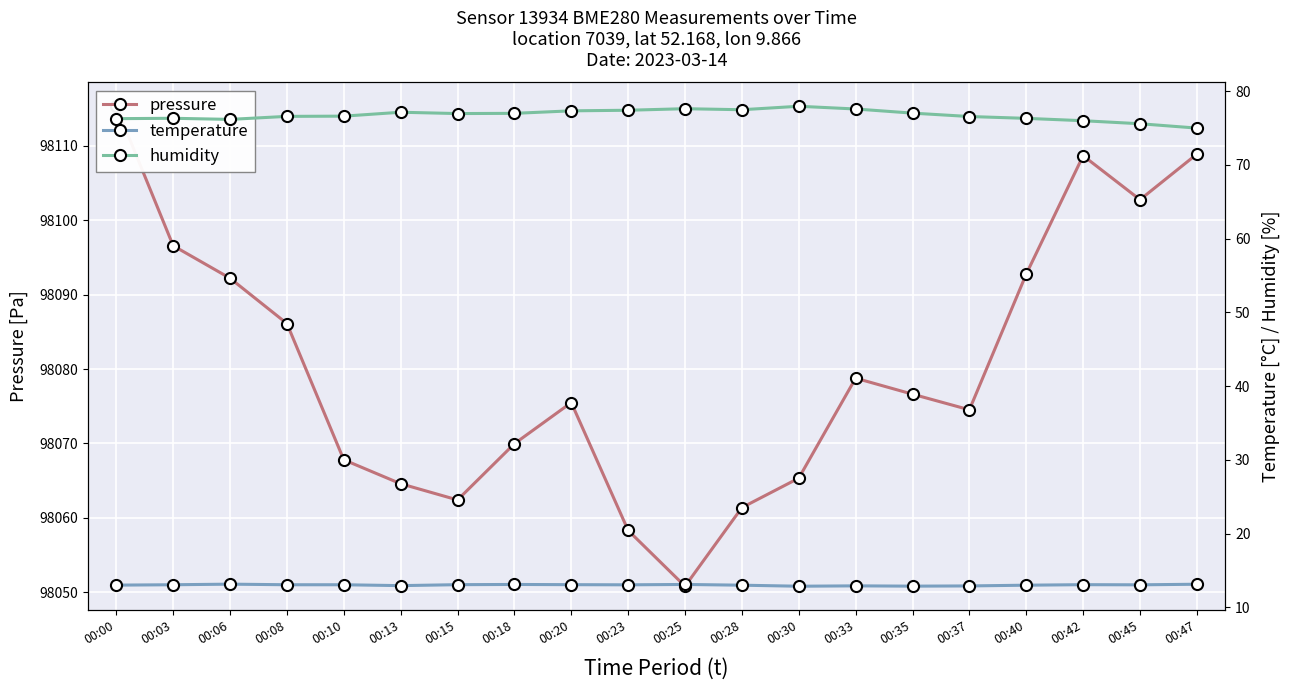

Count the number of categories in the chart.

20